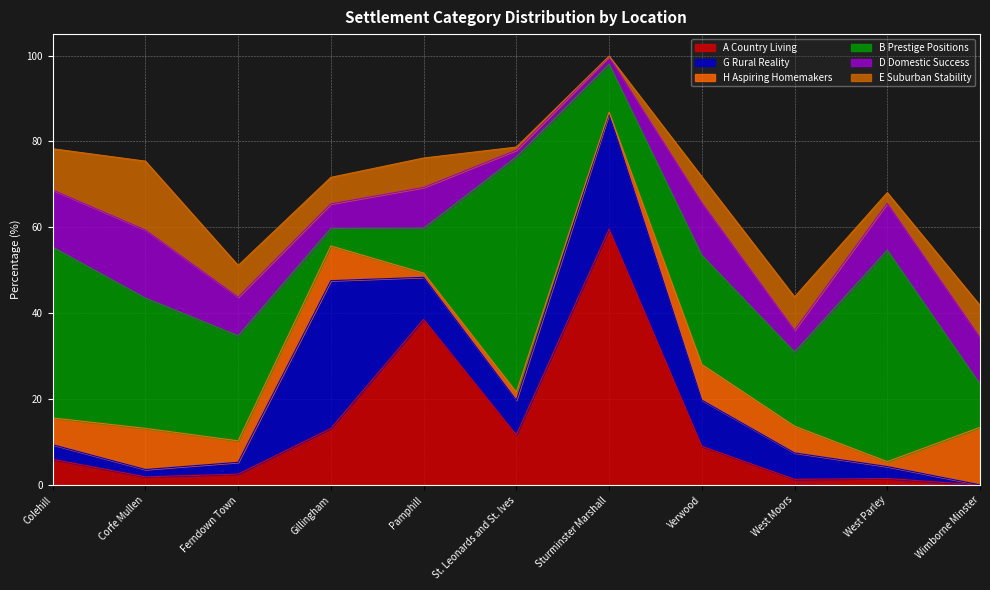

What is the label of the 11th point from the right?

Colehill